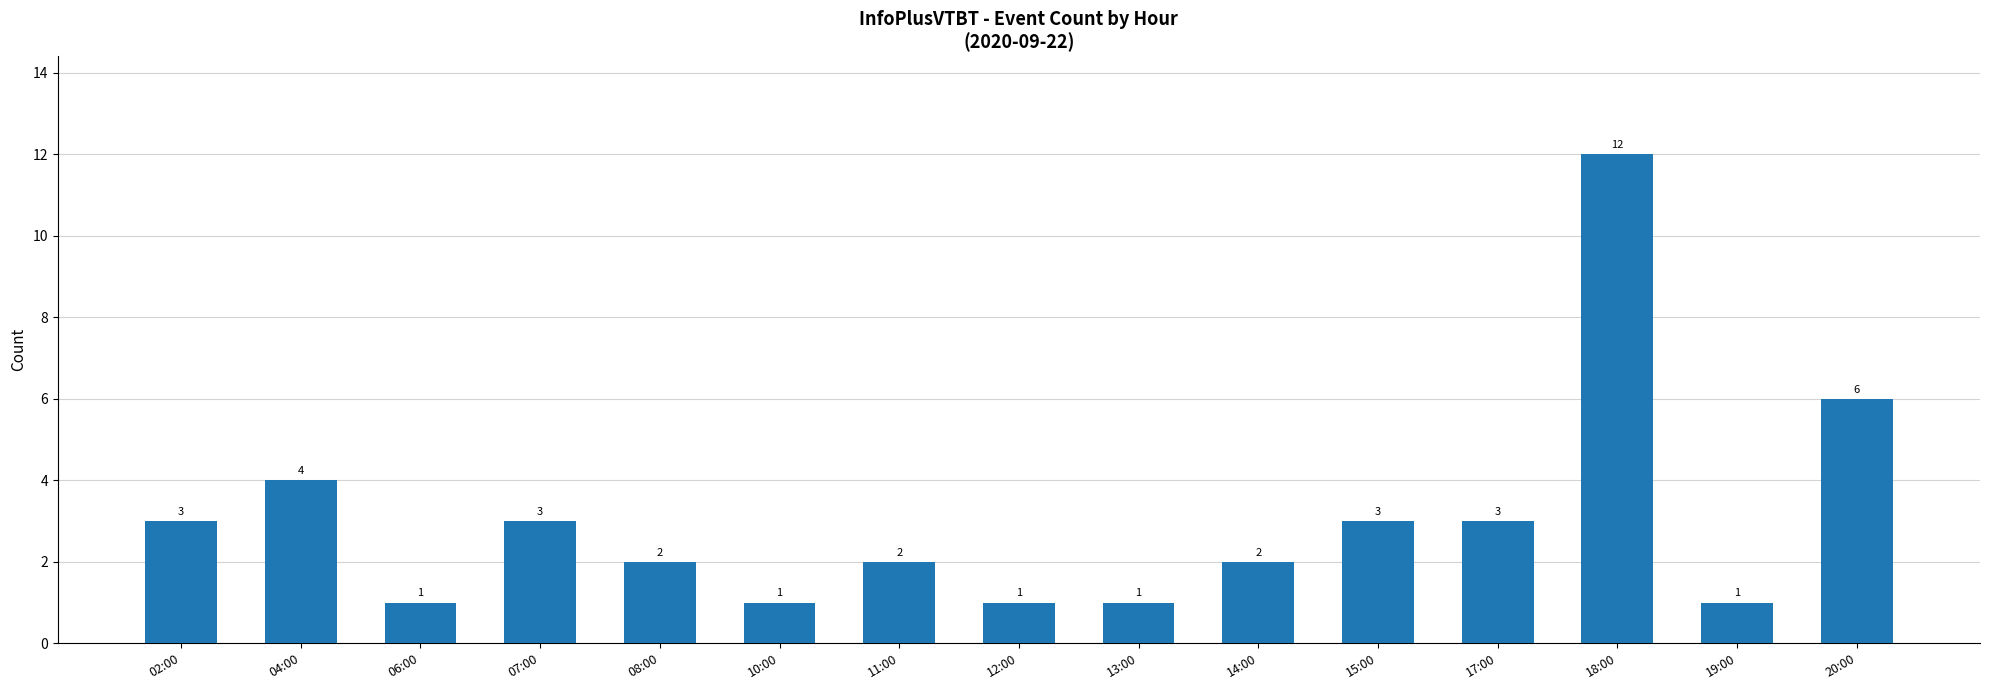

Read the value at 02:00.

3